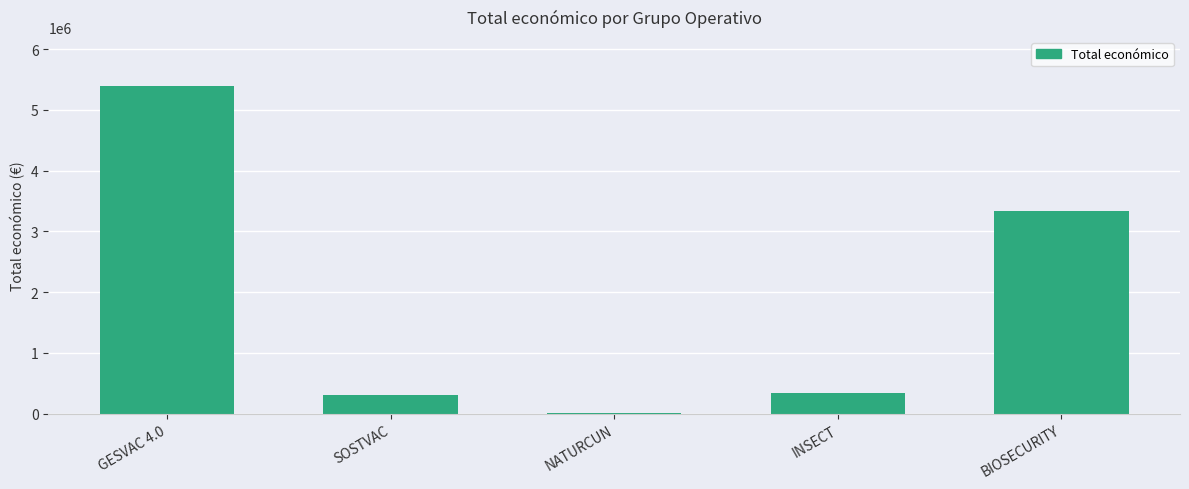

What is the sum of all values?

9408124